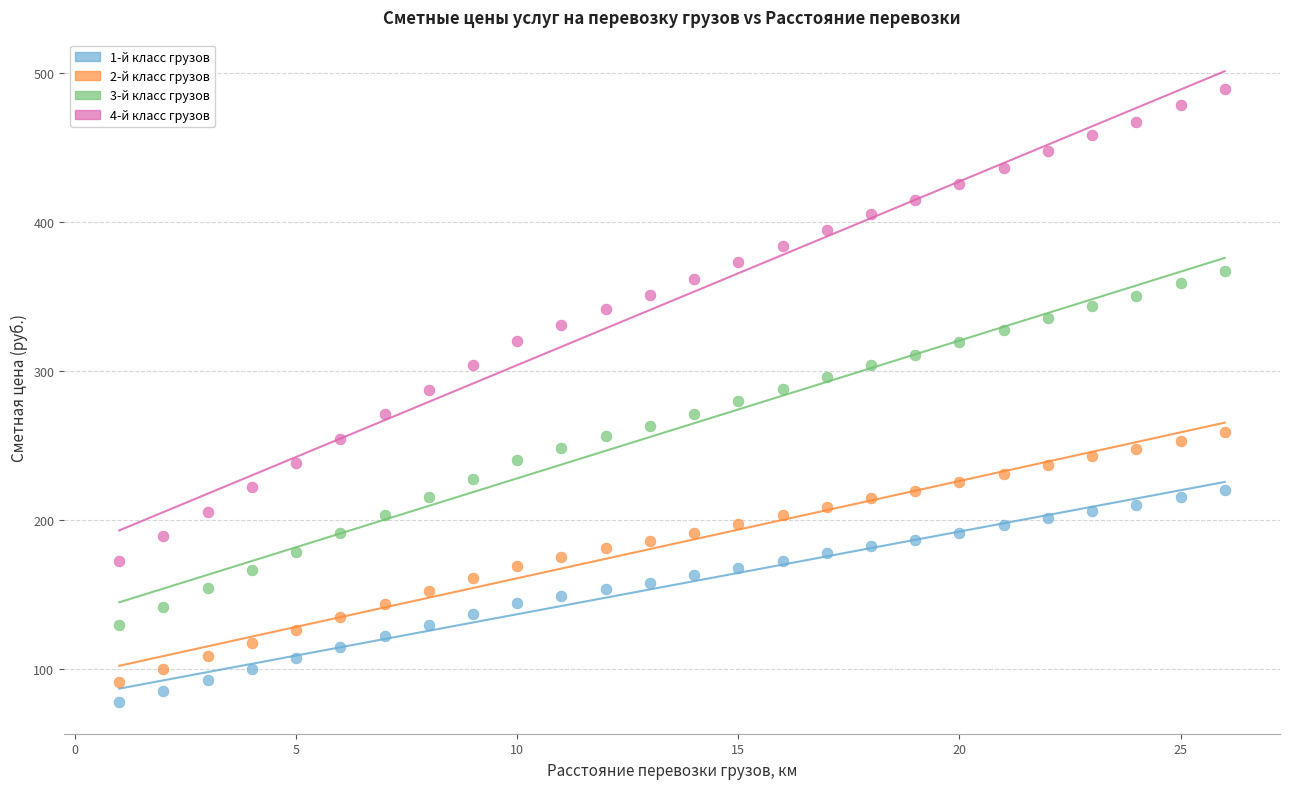

Which series has the largest Y range (max minus min)?

4-й класс грузов